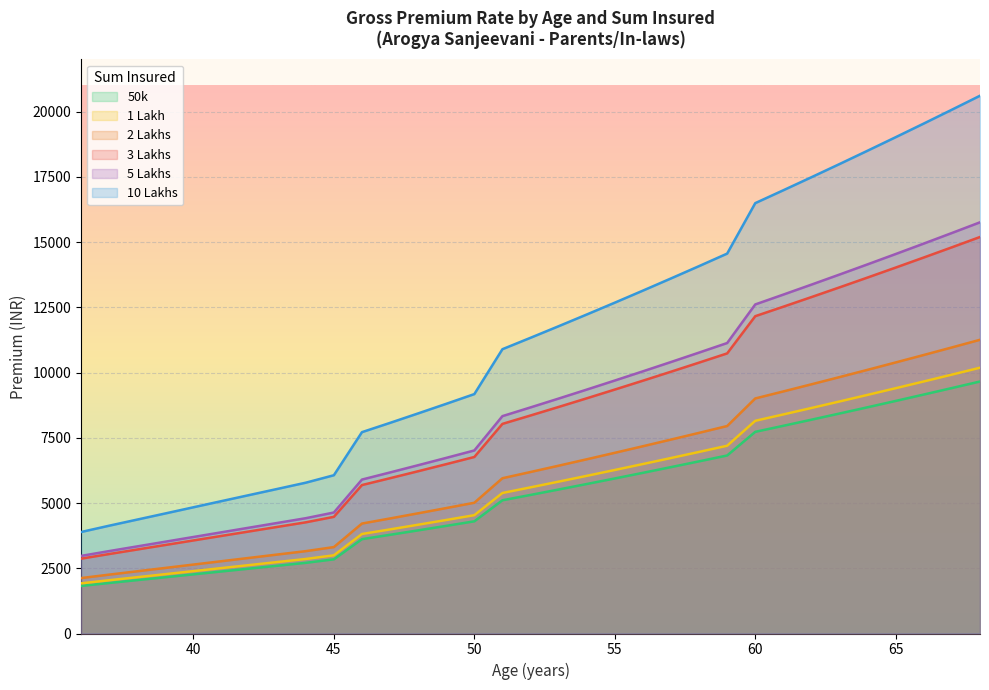

At 44, list the series in order from largest to smallest.

10 Lakhs, 5 Lakhs, 3 Lakhs, 2 Lakhs, 1 Lakh, 50k